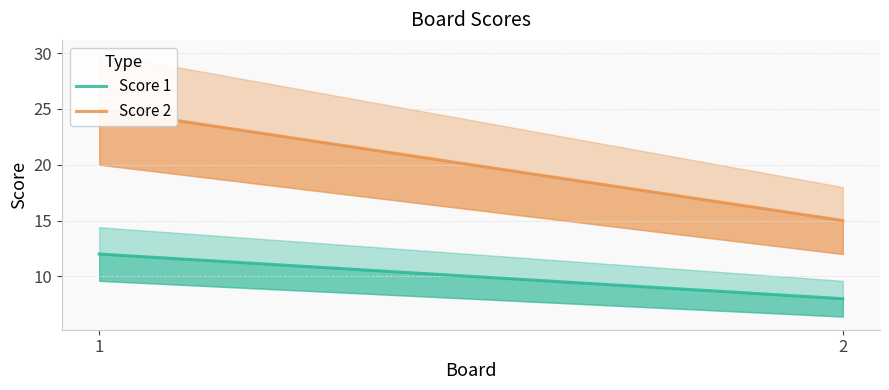

True or false: Score 2 has a value of 25 at 1.

True